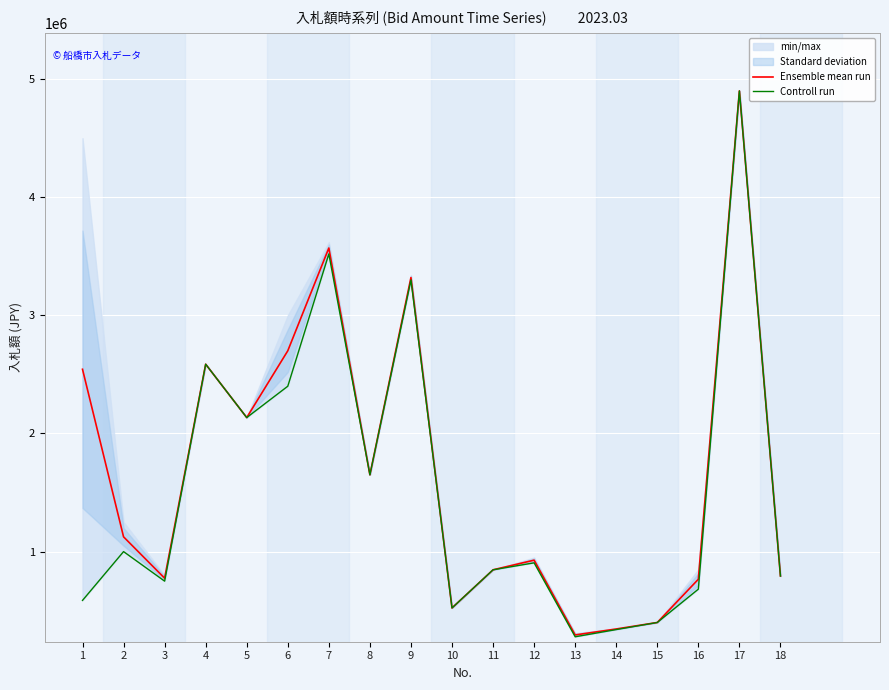

Reading left to right, what are all the values shown in this chart?

Ensemble mean run: 2543500	1125000	775000	2586540	2134600	2700000	3570000	1650000	3320000	523100	846000	927500	294500	345000	400000	766000	4900000	793650
Controll run: 587000	1000000	750000	2586540	2134600	2400000	3520000	1650000	3300000	523100	846000	905000	279000	340000	400000	682000	4900000	793650